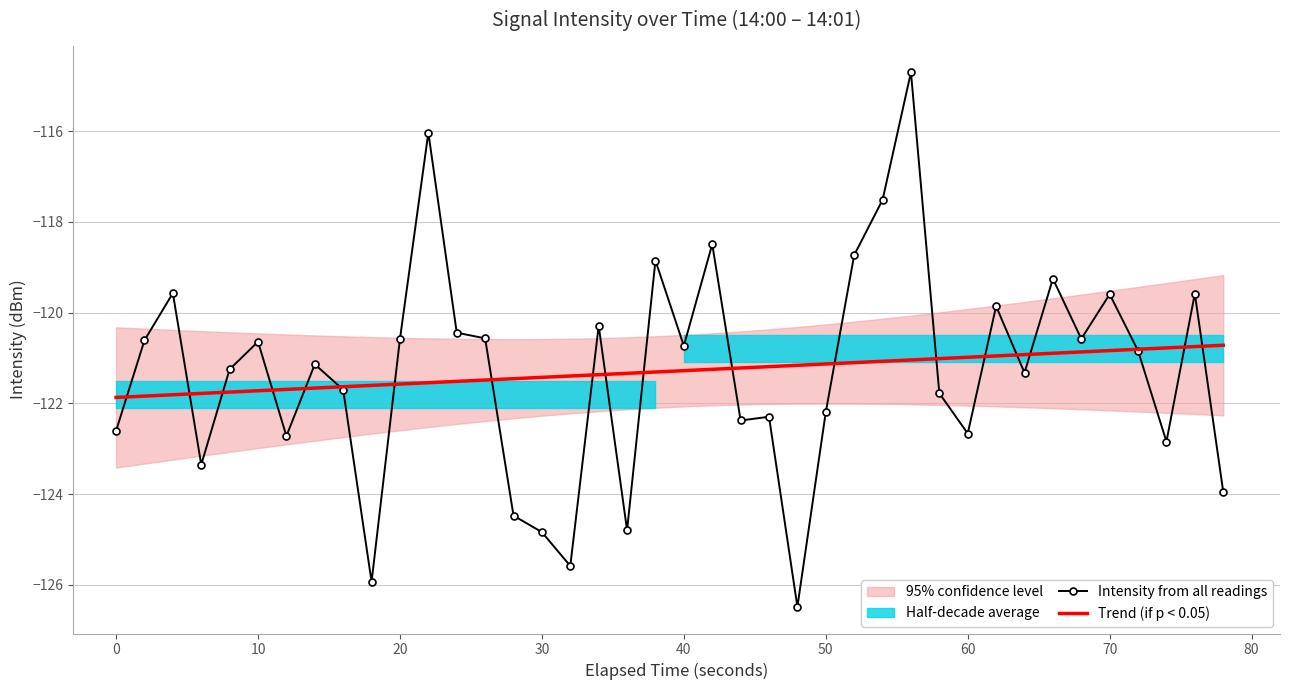

How many values in the Trend (if p < 0.05) series exceed -121?

10